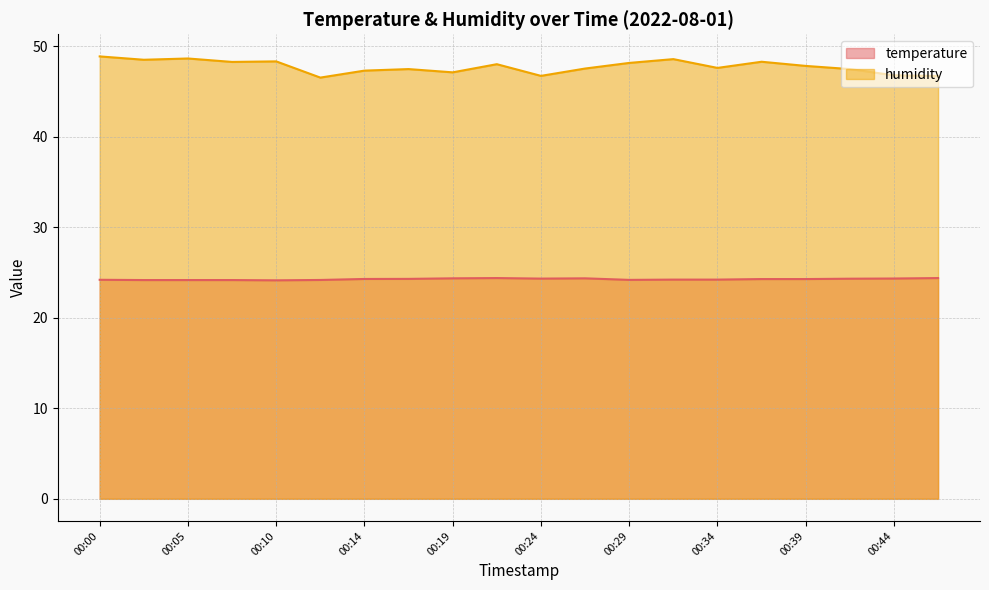

What is the value of the temperature point at the 1st from the left?

24.2